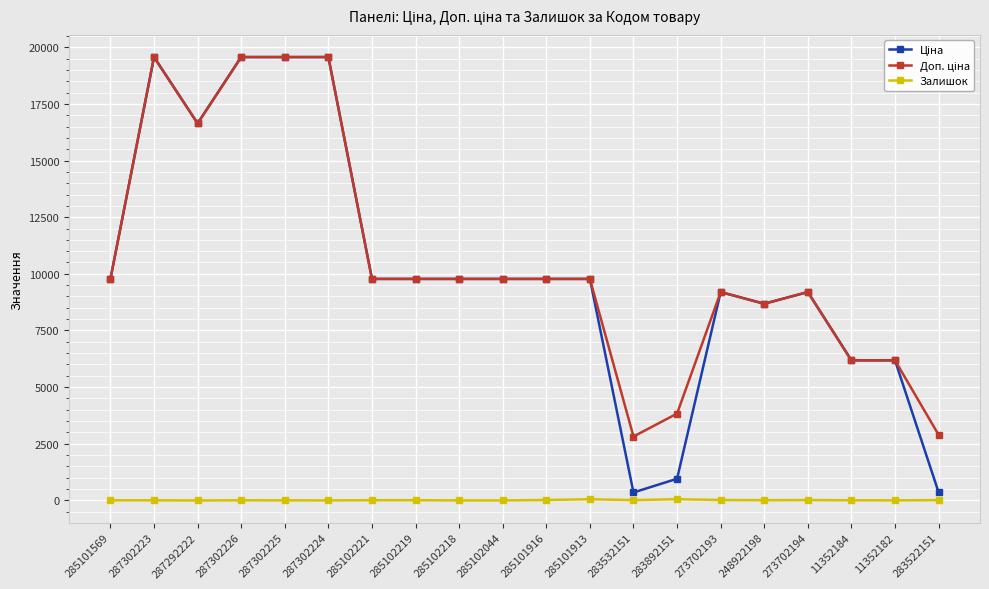

What is the greatest value displayed?

19564.9